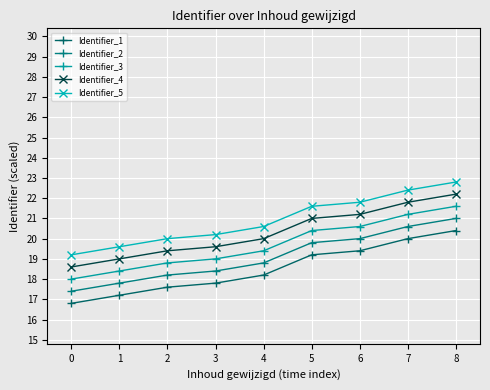

Which series changed the most between 0 and 1?

Identifier_1